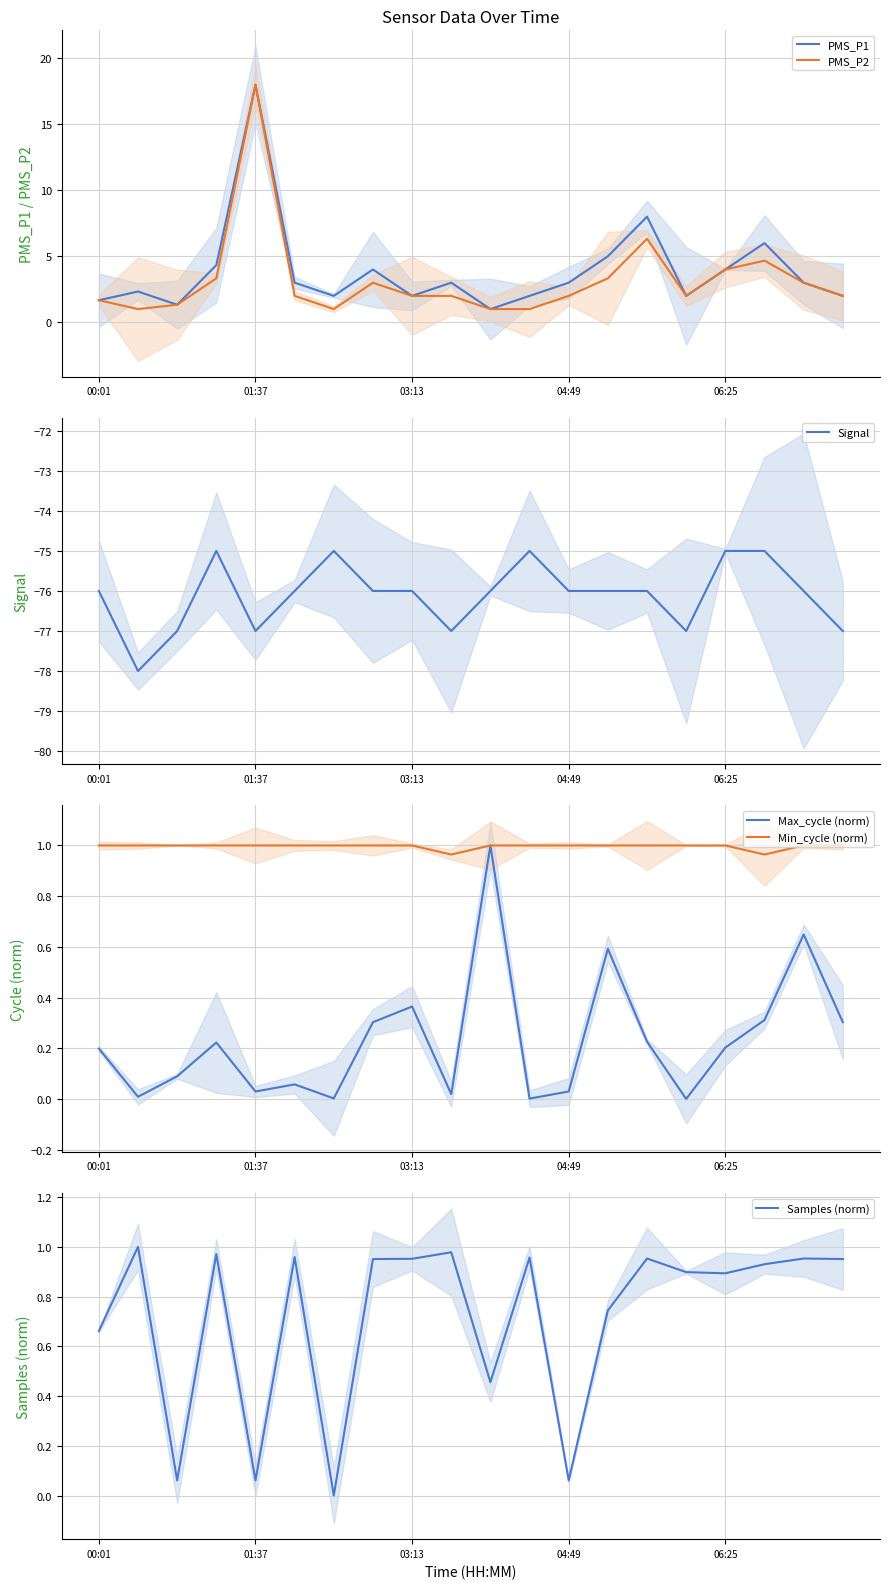

After their last crossing, which series has the higher values: Samples (norm) or Min_cycle (norm)?

Min_cycle (norm)